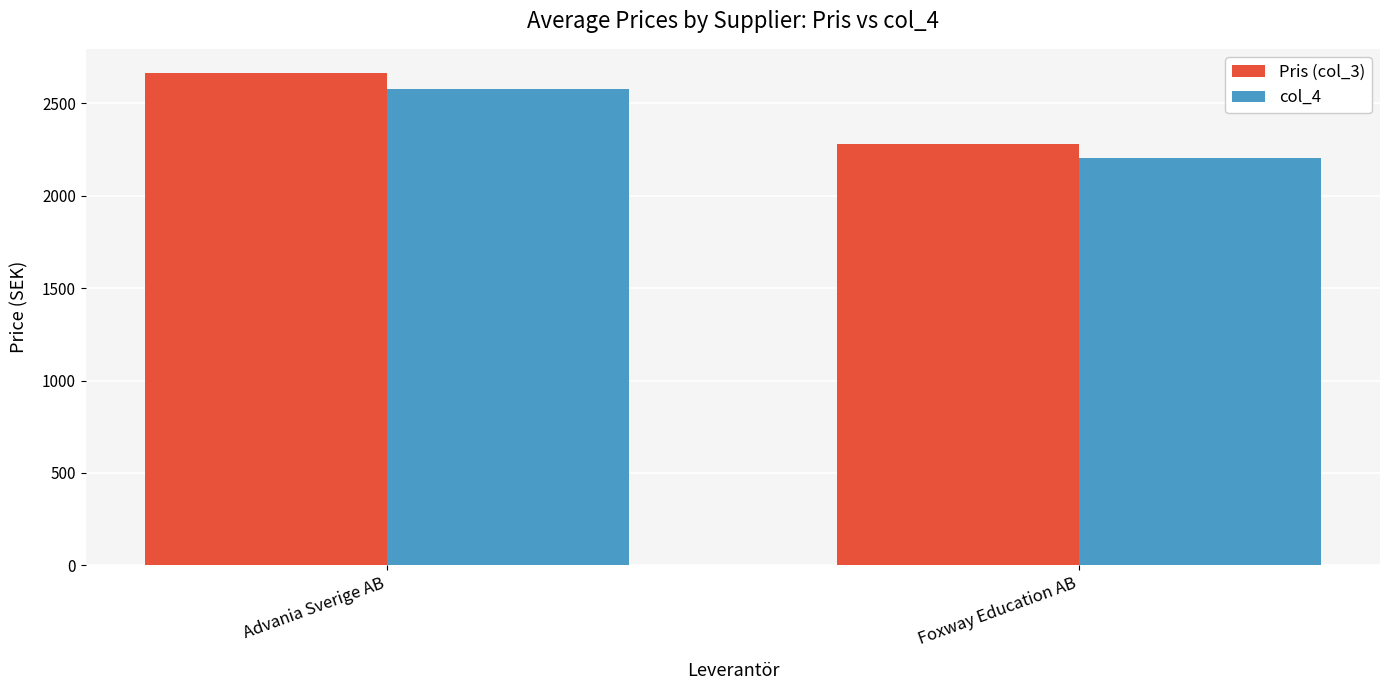

List the series in order of their overall mean, highest first.

Pris (col_3), col_4